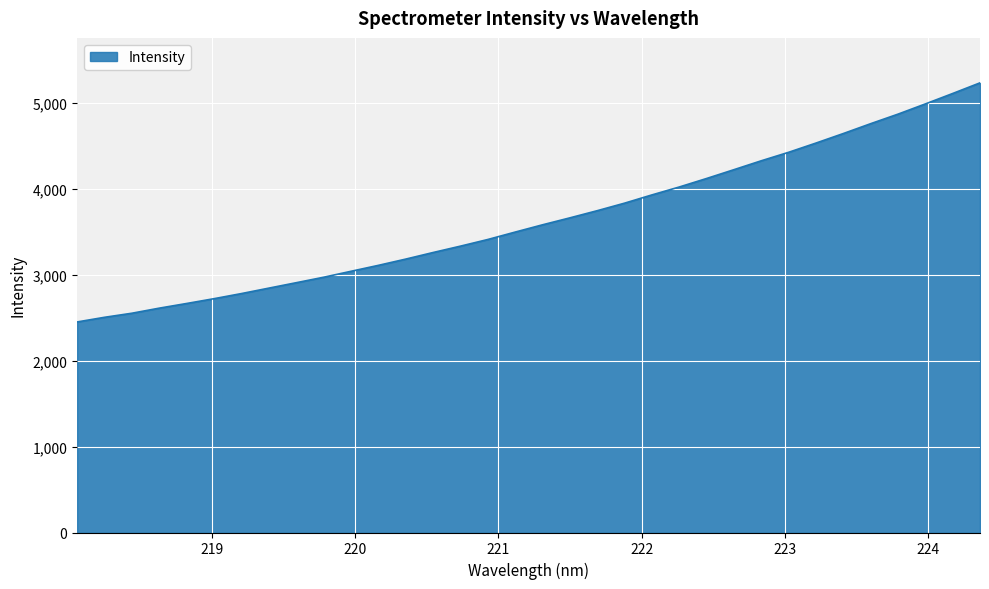

What is the minimum value shown in the chart?

2452.3